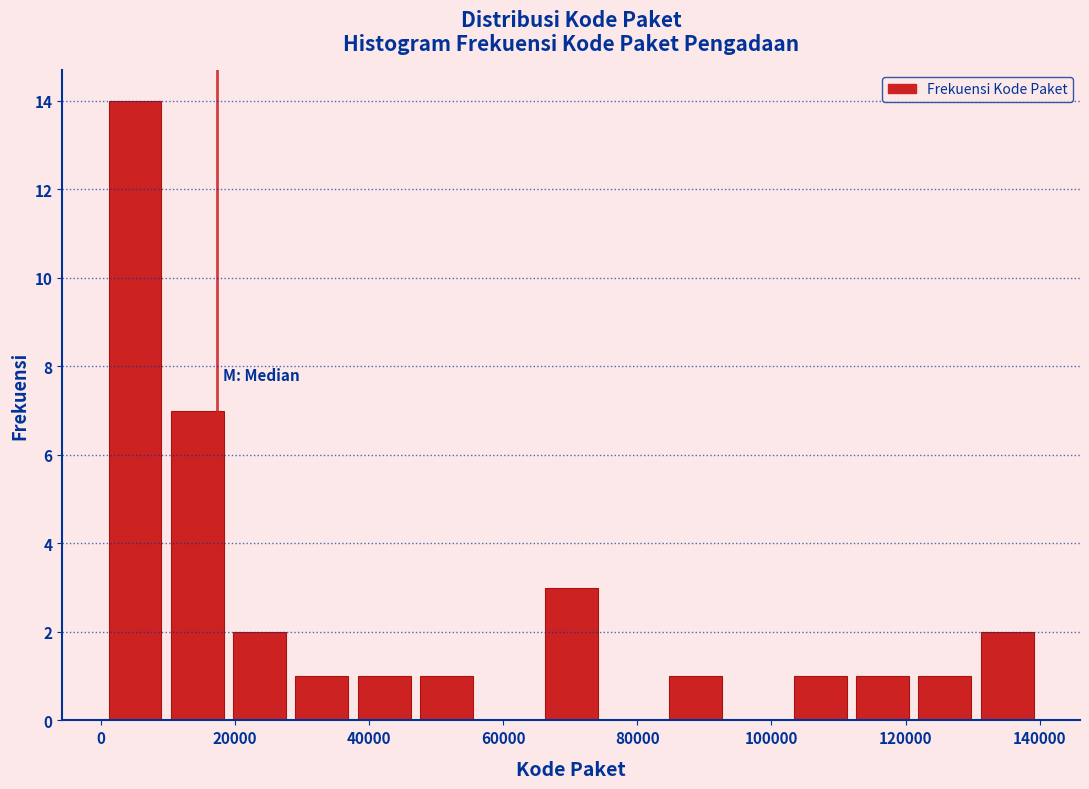

Reading left to right, list every bar in this chart as the range it spans on the x-axis followed by its height. Neither the bar edges nor the heights are printed on the chart, so give them approximately, as read against the axes.

0 to 10000: 14
10000 to 20000: 7
20000 to 28000: 2
28000 to 38000: 1
38000 to 46000: 1
46000 to 56000: 1
56000 to 66000: 0
66000 to 74000: 3
74000 to 84000: 0
84000 to 94000: 1
94000 to 102000: 0
102000 to 112000: 1
112000 to 122000: 1
122000 to 130000: 1
130000 to 140000: 2